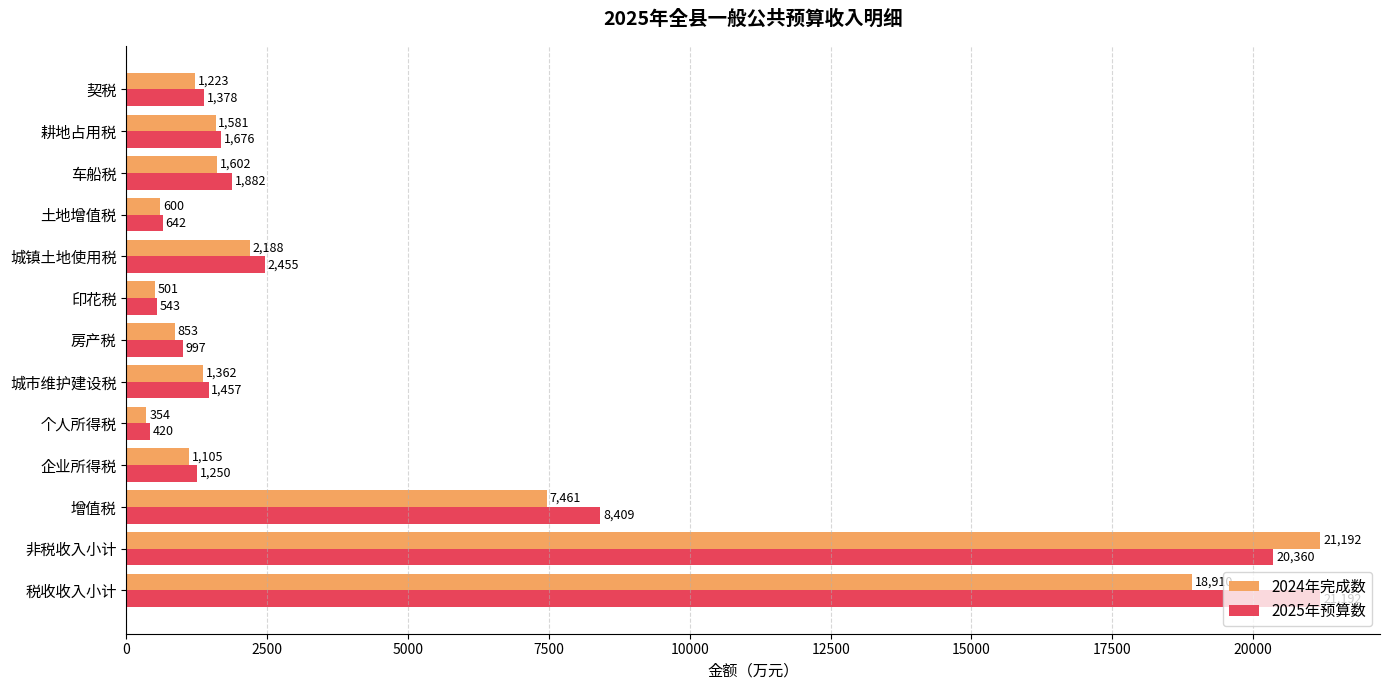

The 2024年完成数 series shows 9944 at 税收收入小计. True or false?

False